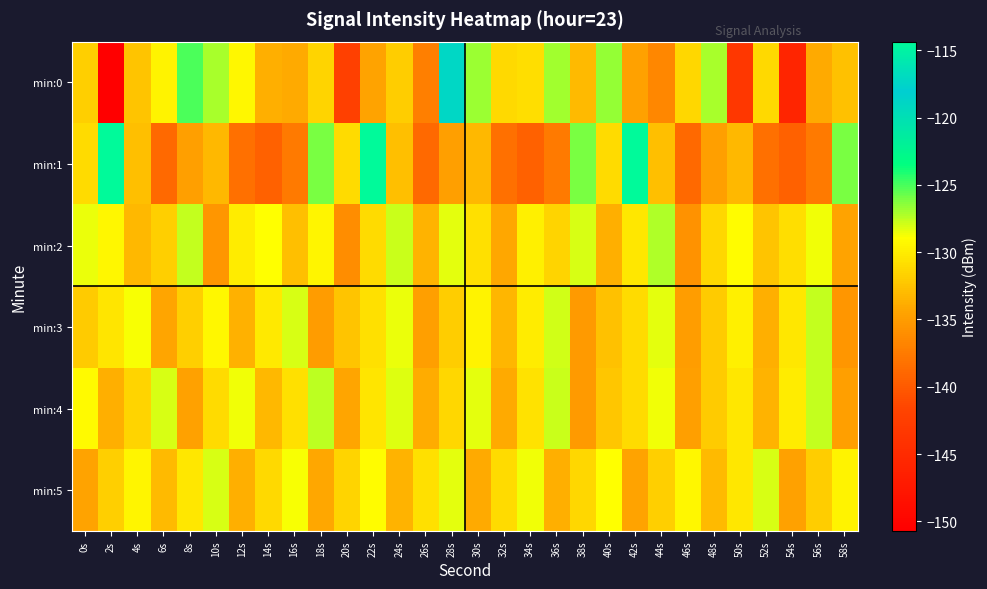

Which category has the lowest value across all series?

2s